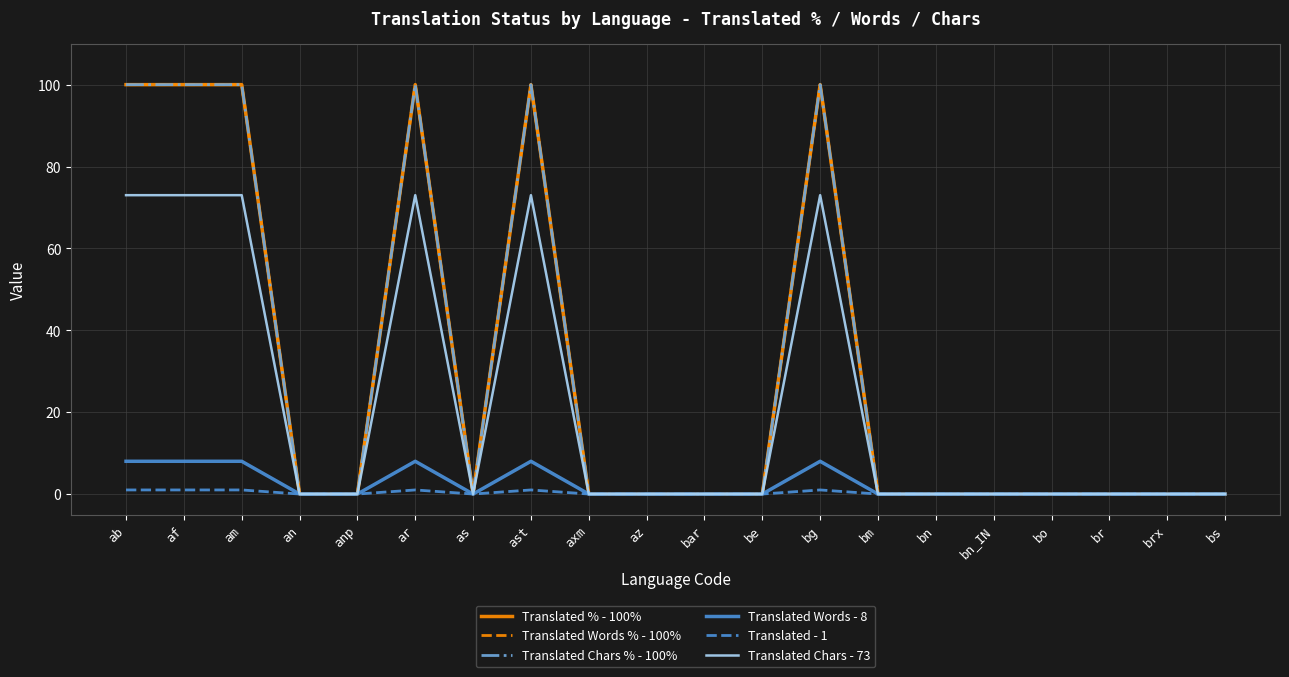

True or false: Translated % - 100% has a value of 100 at ab.

True